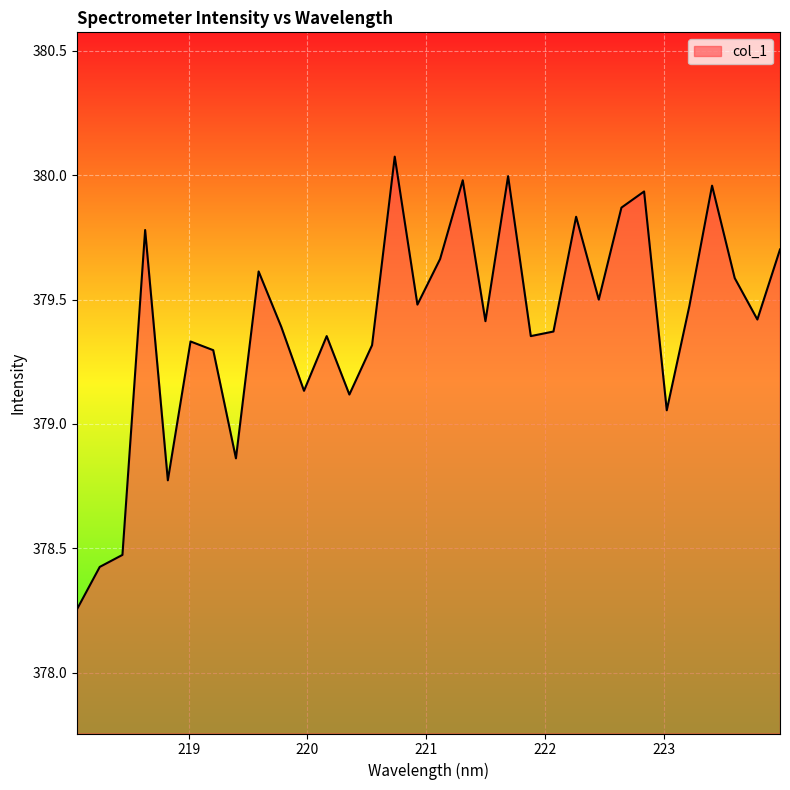

What is the greatest value displayed?

380.1